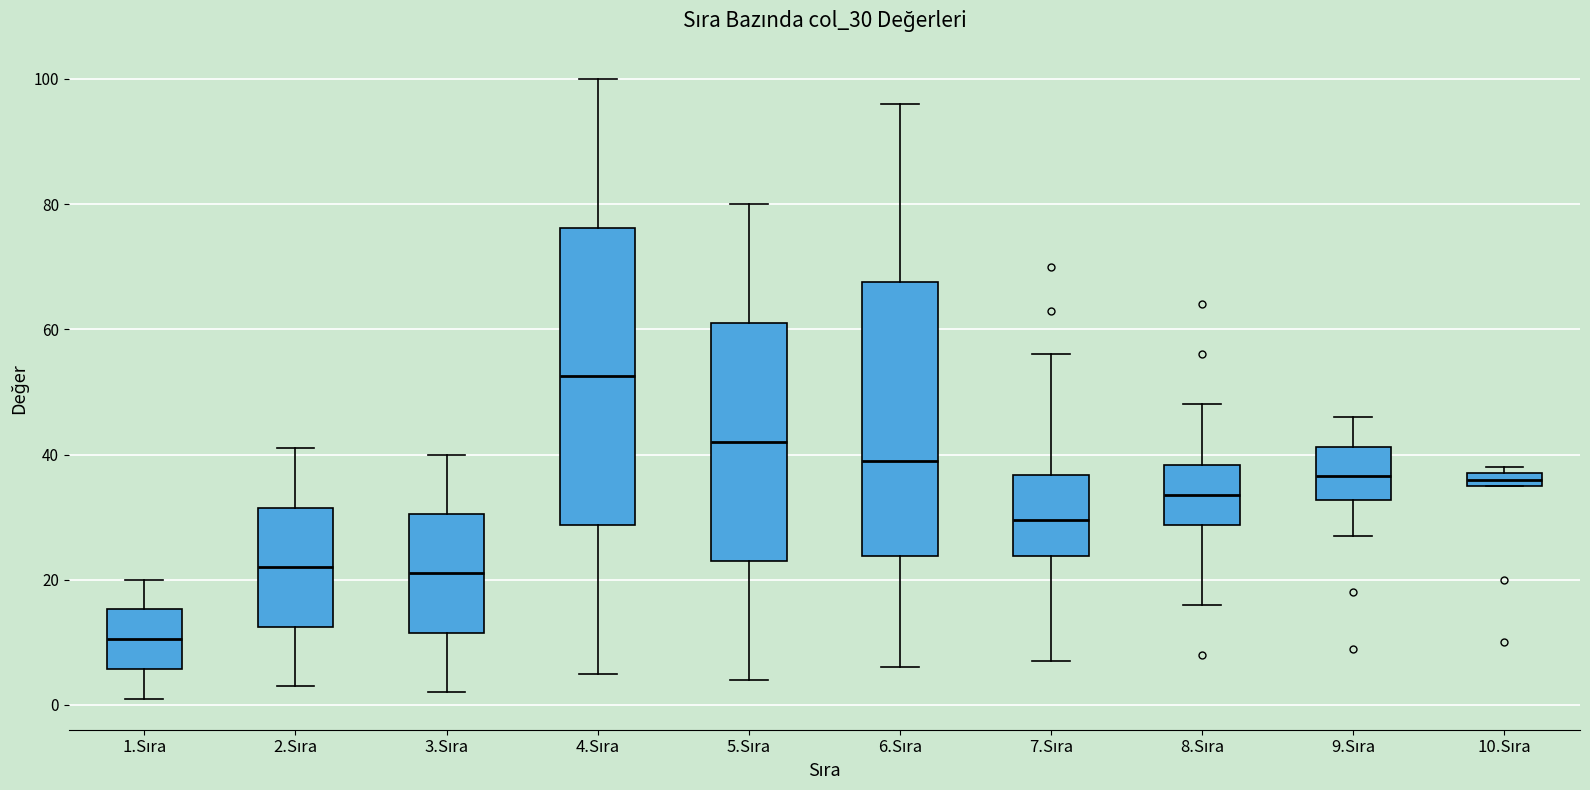

Where is the lower edge of the box for 1.Sıra on the y-axis? The values are not printed on the chart, so give them approximately, as read against the axis.

6